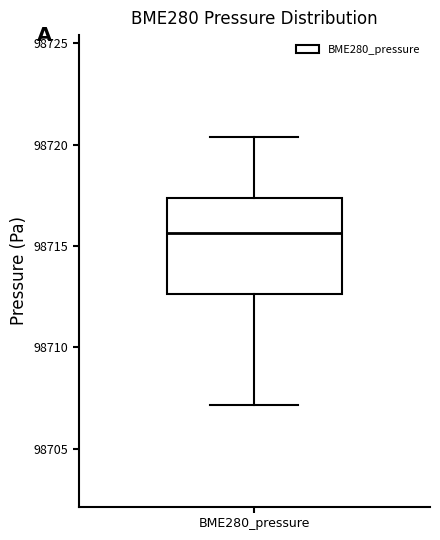

Transcribe this box plot: give where the median line is, the range the box spans, and where the two whiskers end, as read against the y-axis. The values are not printed on the chart, so give them approximately, as read against the axis.

median 98715.5, box 98712.5 to 98717.5, whiskers 98707.0 to 98720.5